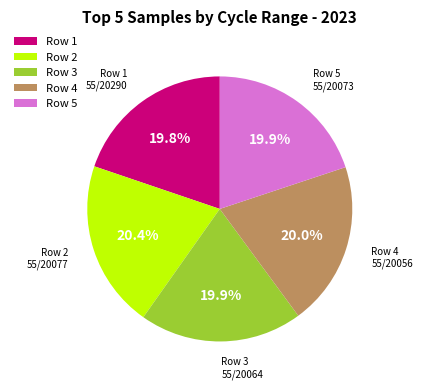

Which has a higher value, Row 2 or Row 3?

Row 2